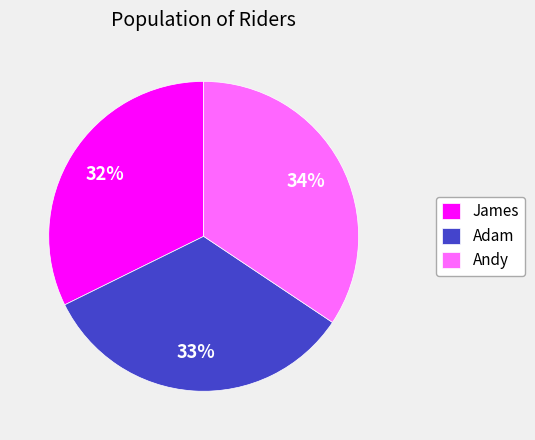

What is the smallest slice in the pie chart?

James